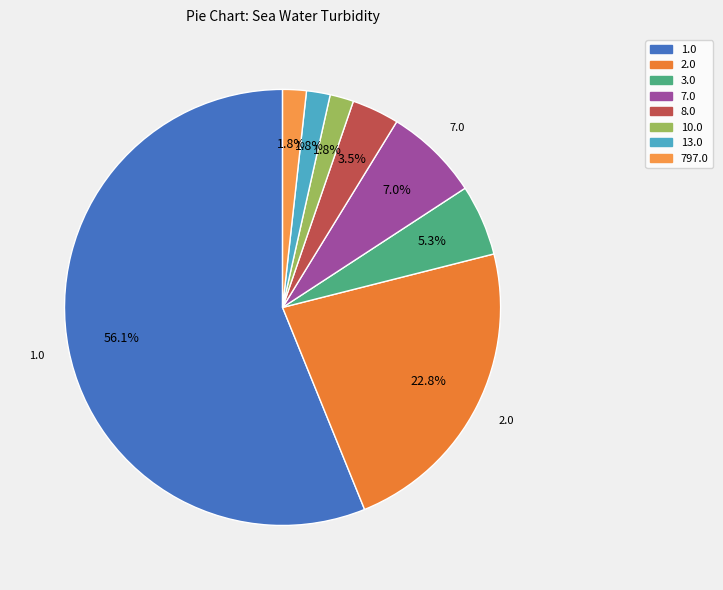

Do 3.0 and 10.0 together represent more than half of the pie?

No